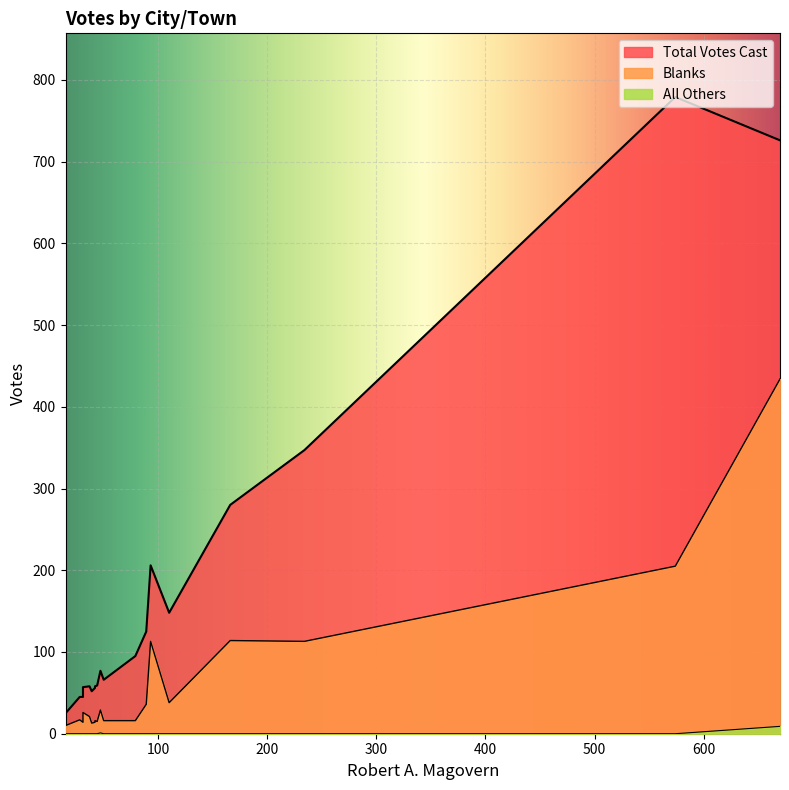

List the series in order of their peak value, lowest first.

All Others, Blanks, Total Votes Cast